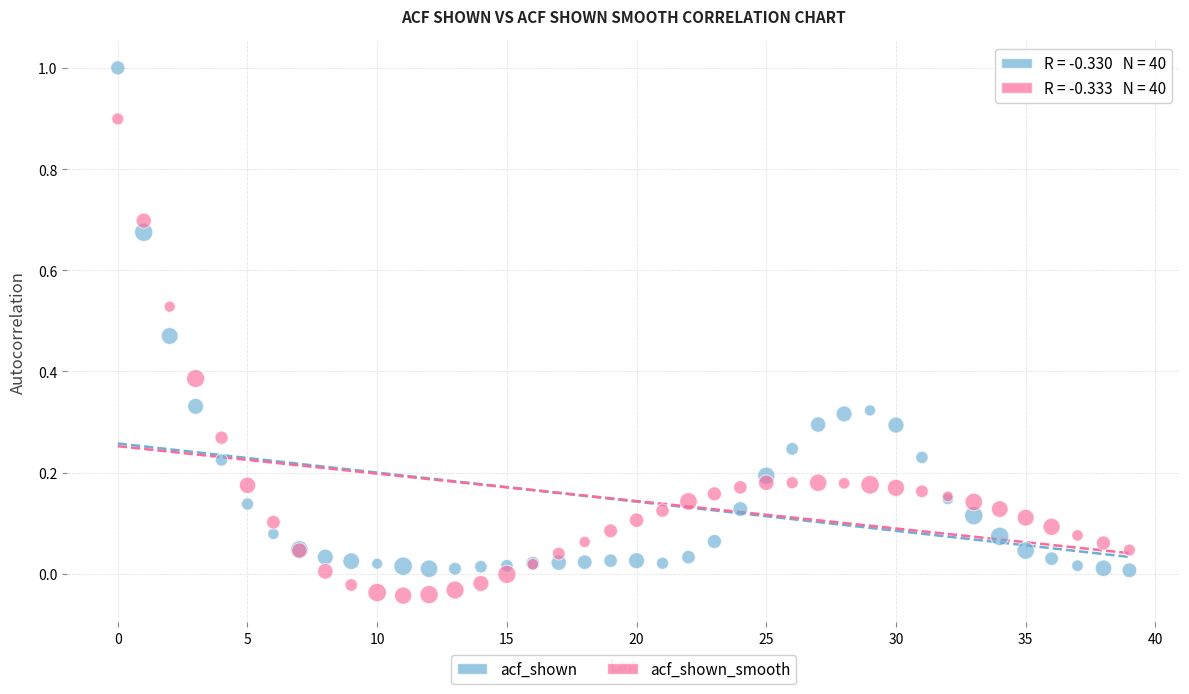

Which series has the largest Y range (max minus min)?

acf_shown